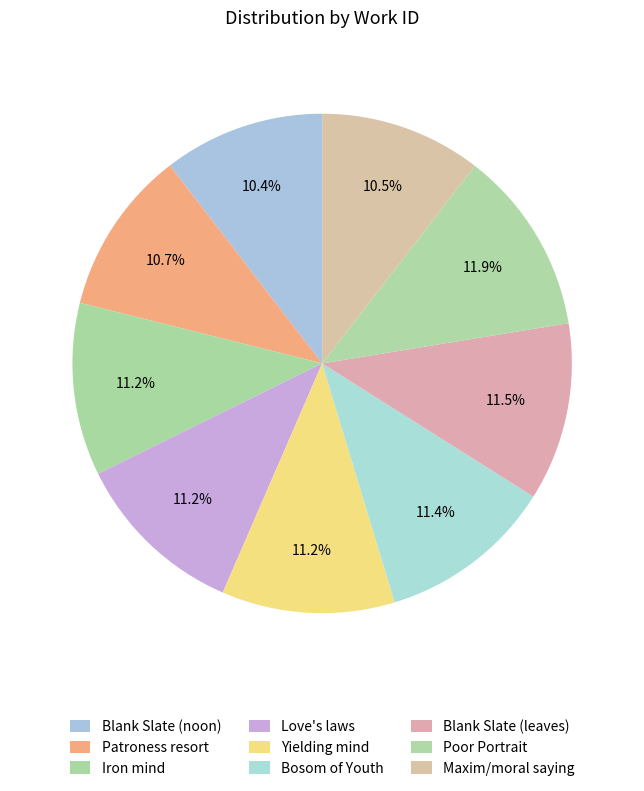

How many slices are in this pie chart?

9